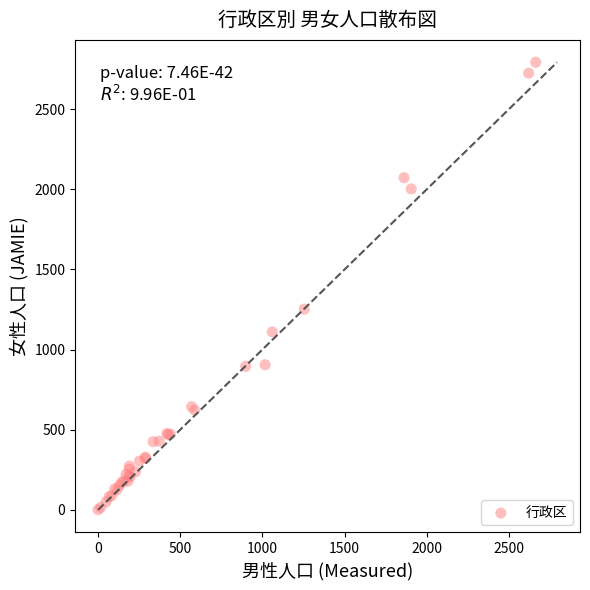

What Y value in the scatter plot is closest to 1396?

1252